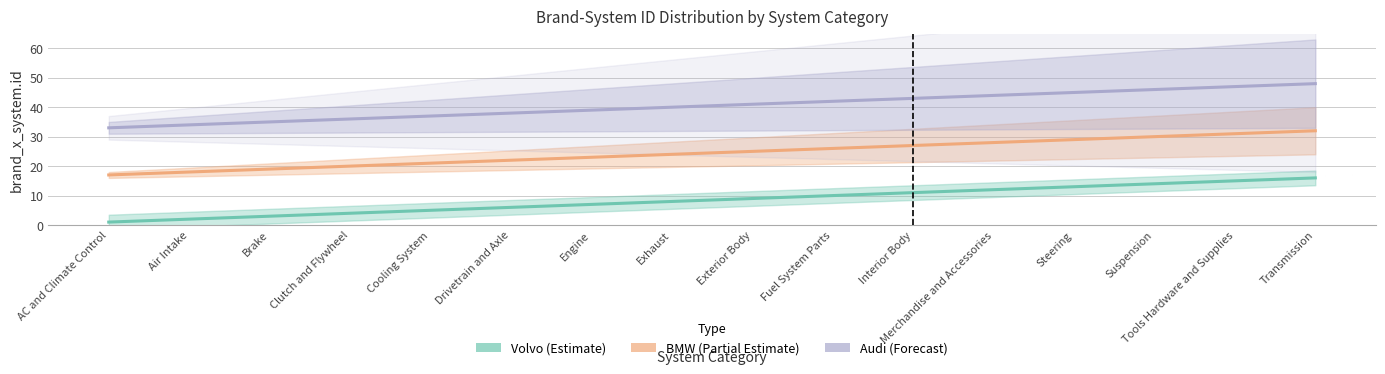

Does the chart display data point markers on the line(s)?

No